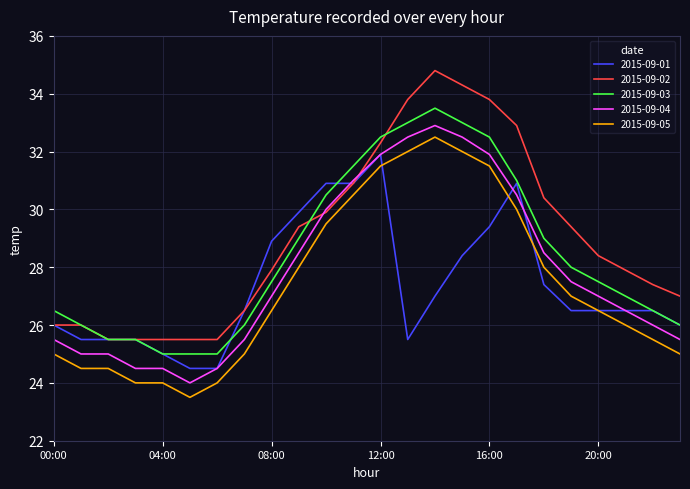

Which series has the widest spread of values?

2015-09-02